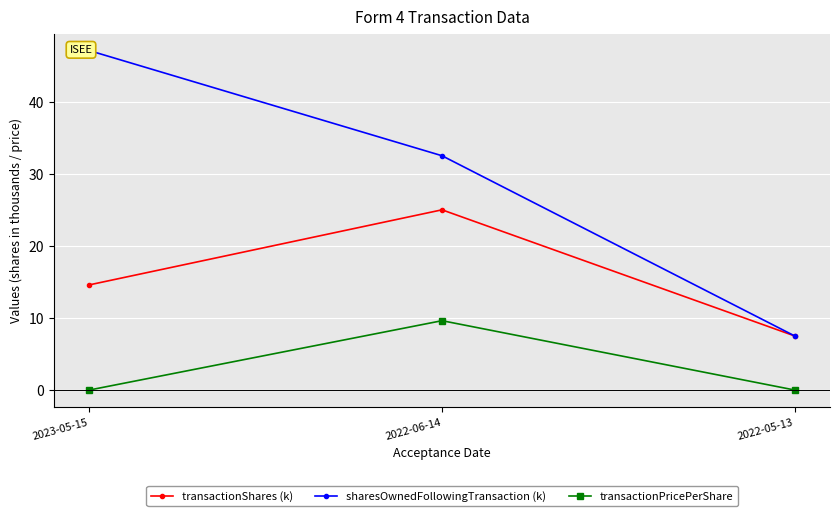

Reading right to left, what are all the values shown in this chart?

transactionShares (k): 7.5	25.0	14.6
sharesOwnedFollowingTransaction (k): 7.5	32.5	47.1
transactionPricePerShare: 0.0	9.6	0.0